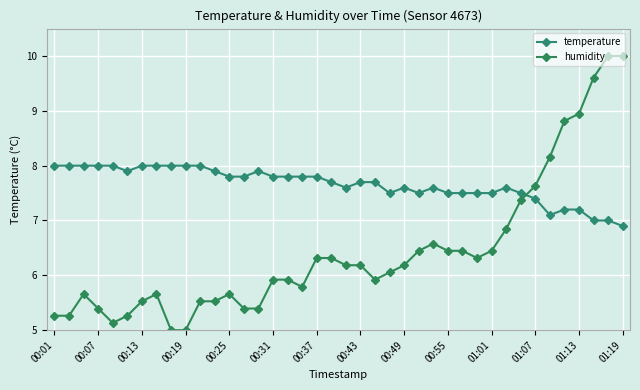

How many data points does each series have?

40